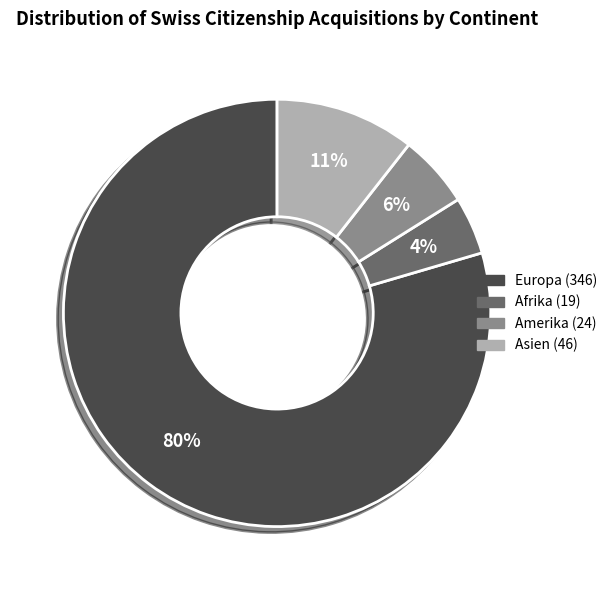

To the nearest percent, what is the difference between the largest and smallest slice percentages?

75%